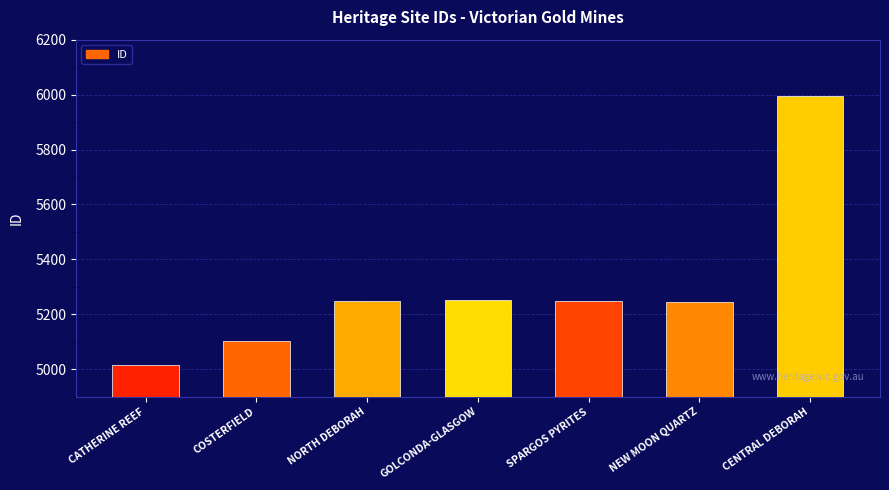

What is the sum of the values at CATHERINE REEF and COSTERFIELD?

10120